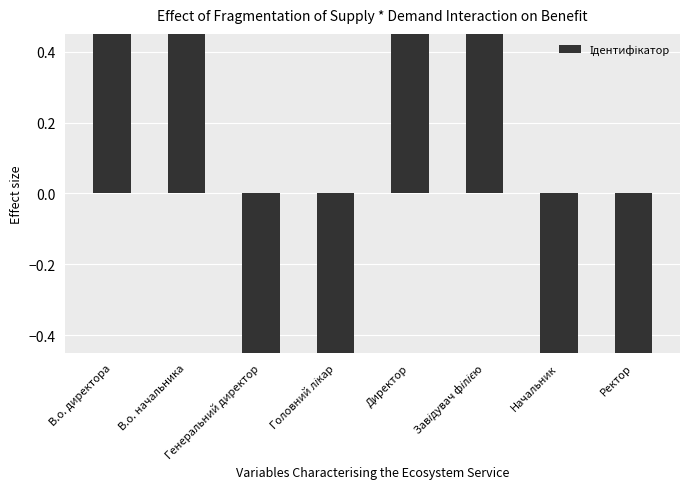

List the labels in order of value, smallest first.

Генеральний директор, Начальник, Головний лікар, Ректор, В.о. начальника, В.о. директора, Директор, Завідувач філією